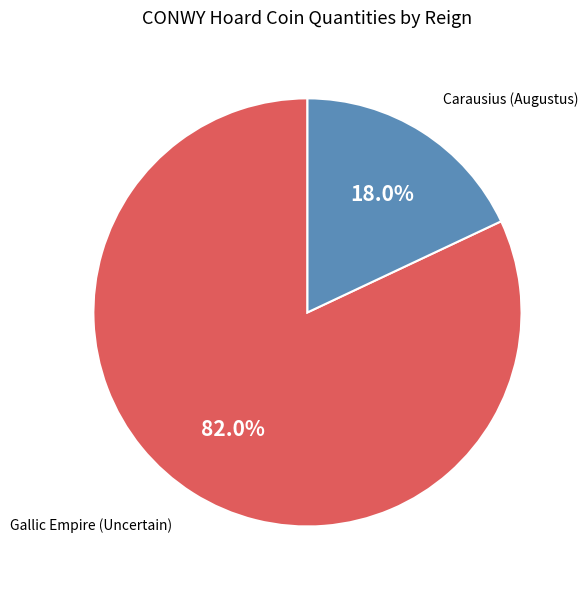

What is the largest slice in the pie chart?

Gallic Empire (Uncertain)